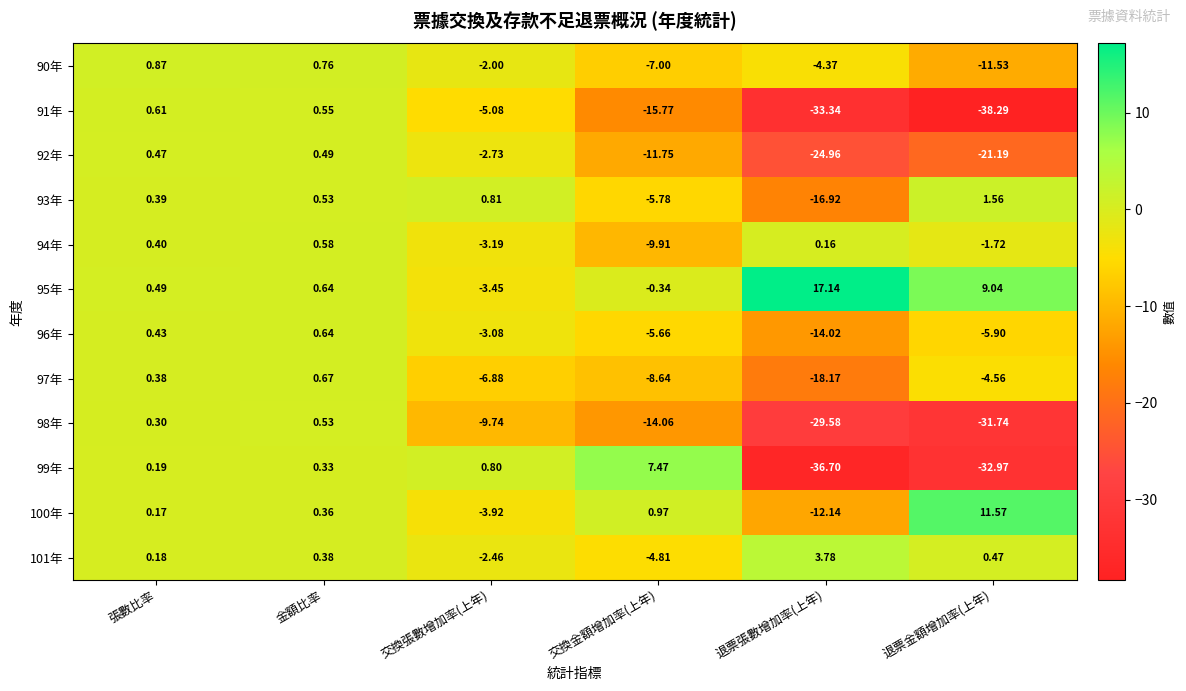

Rank the categories by 101年 value from highest to lowest.

退票張數增加率(上年), 退票金額增加率(上年), 金額比率, 張數比率, 交換張數增加率(上年), 交換金額增加率(上年)